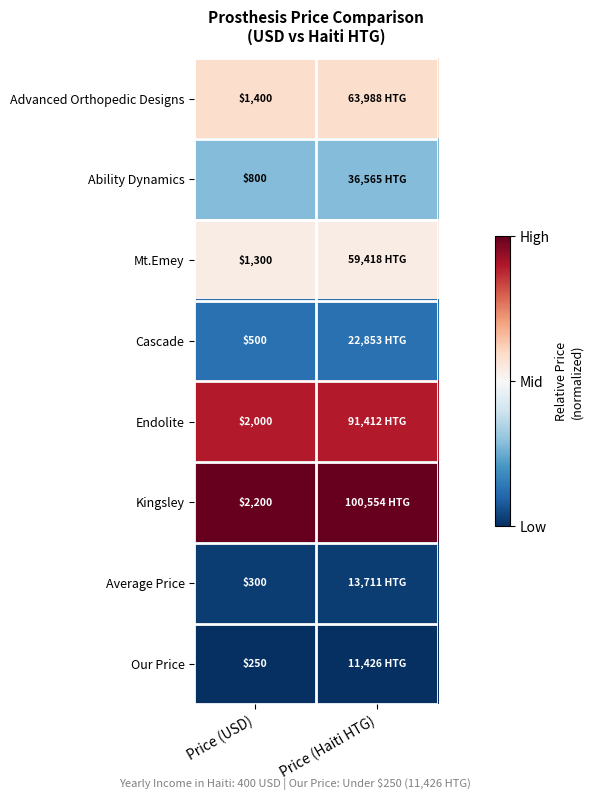

Rank the series by their maximum value, from lowest to highest.

Our Price, Average Price, Cascade, Ability Dynamics, Mt.Emey, Advanced Orthopedic Designs, Endolite, Kingsley